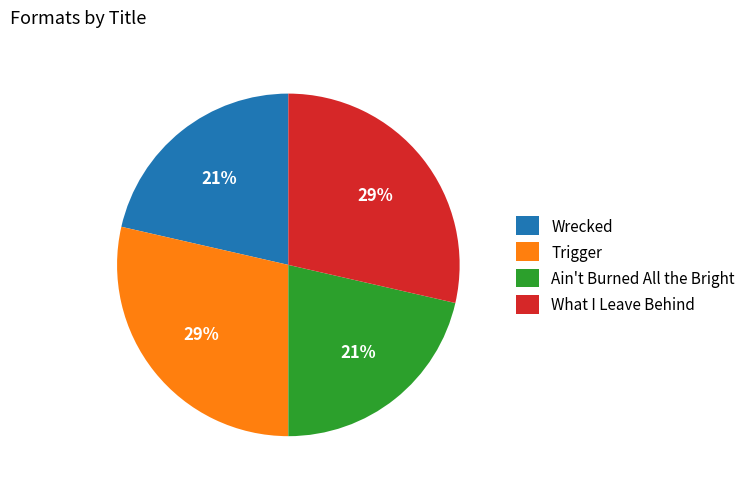

What is the ratio of the value at What I Leave Behind to the value at Trigger?

1.0